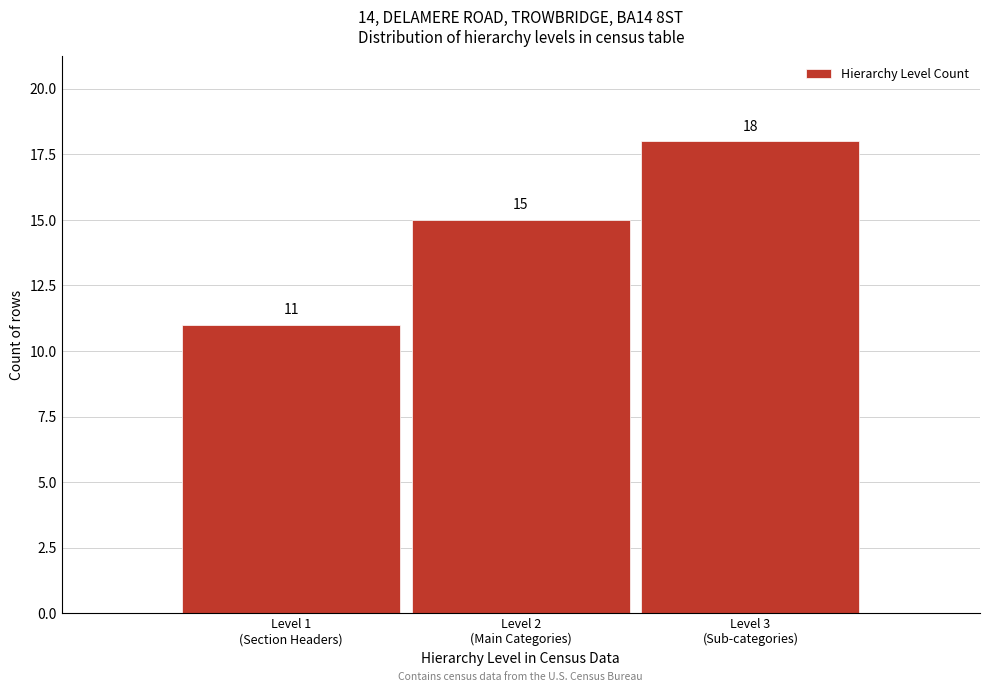

Reading right to left, list all the values displayed in this chart.

18	15	11